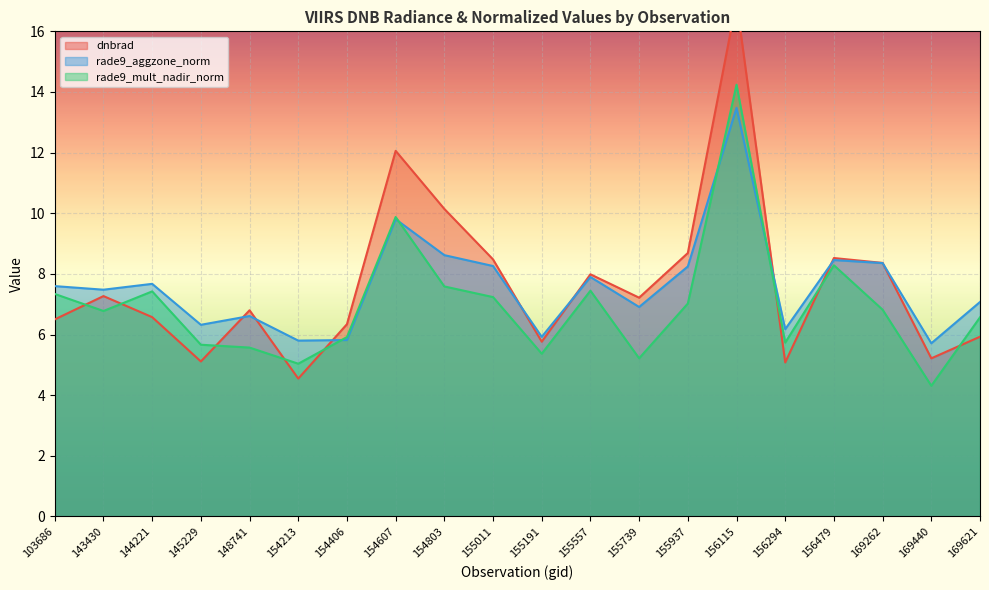

At which label does rade9_aggzone_norm reach its minimum?

169440